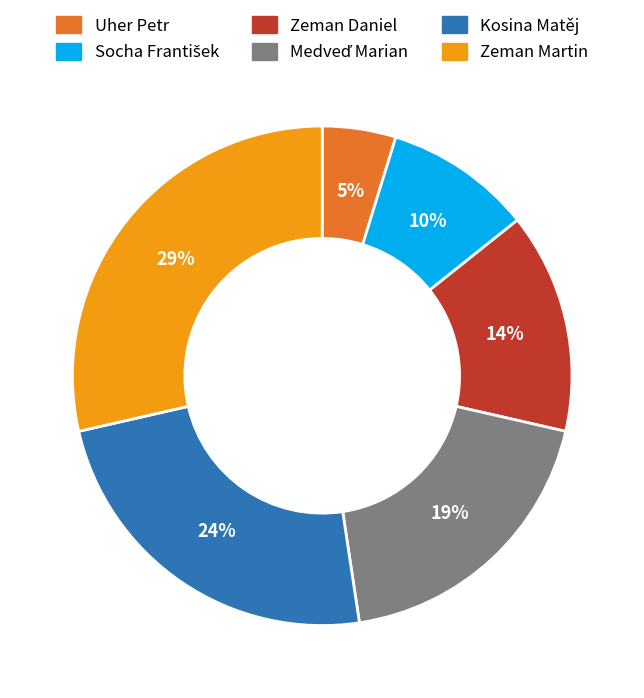

Is there a majority slice in this chart?

No